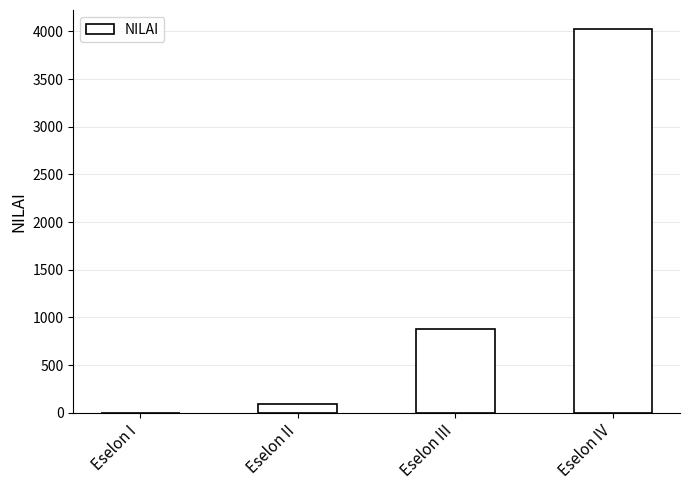

What is the sum of all values?

4998